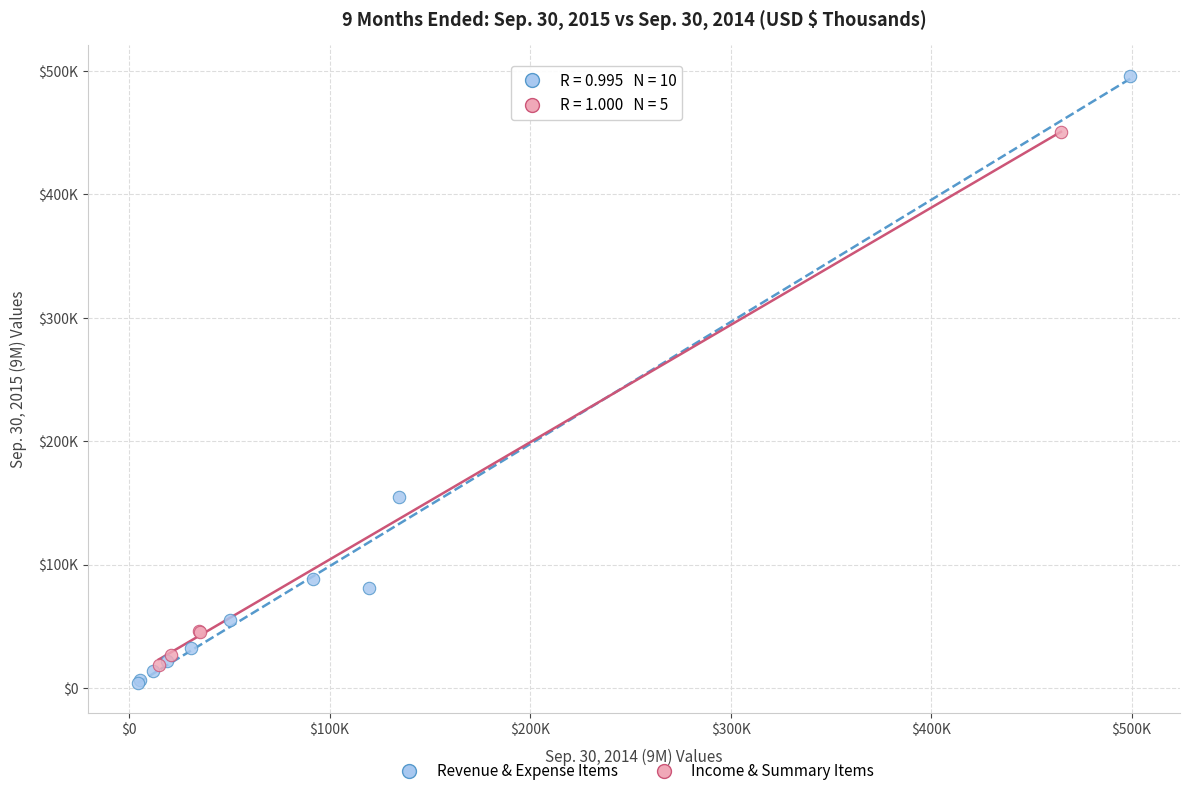

Which series has the largest Y range (max minus min)?

Revenue & Expense Items